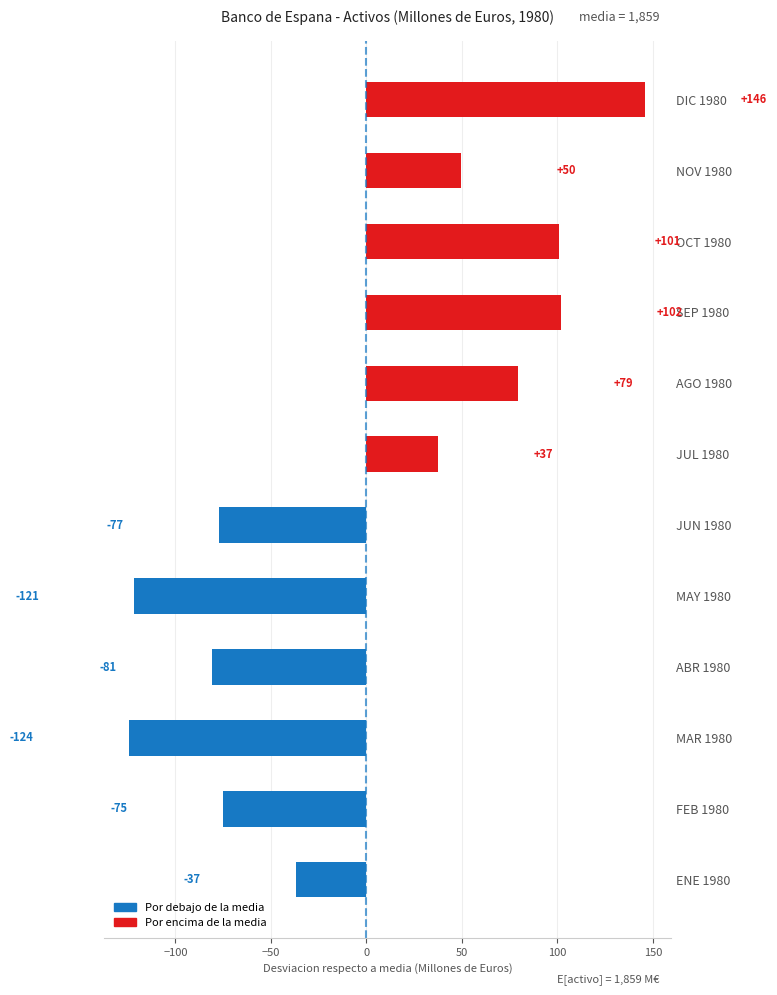

Where is the data nearest to the value 11?

JUL 1980